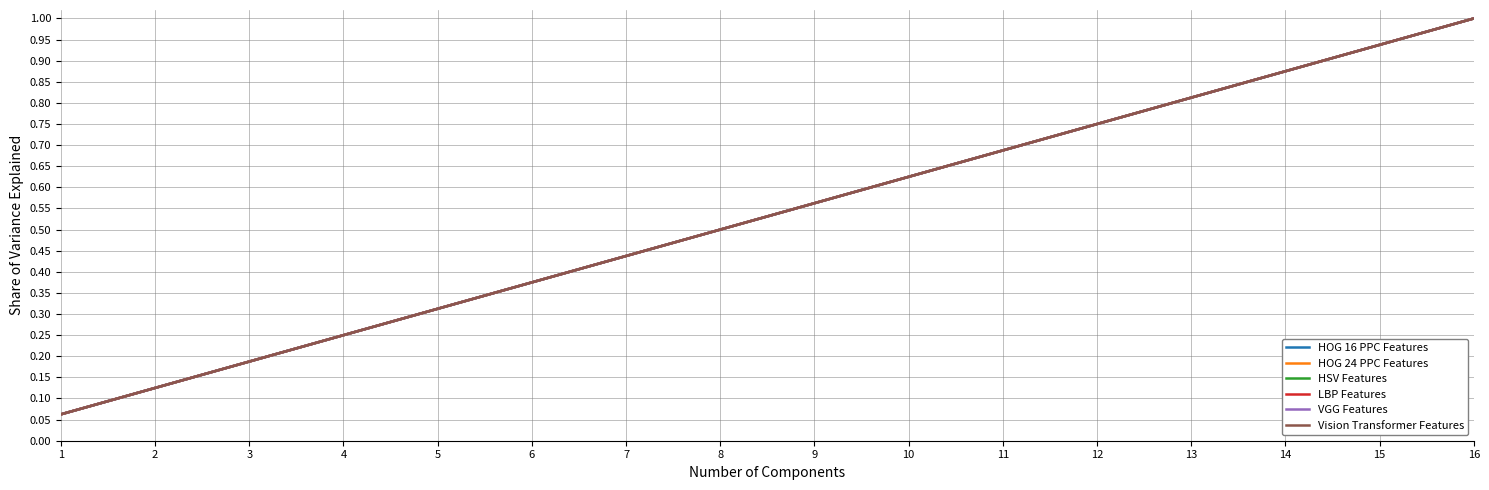

Count the number of data series in this chart.

6